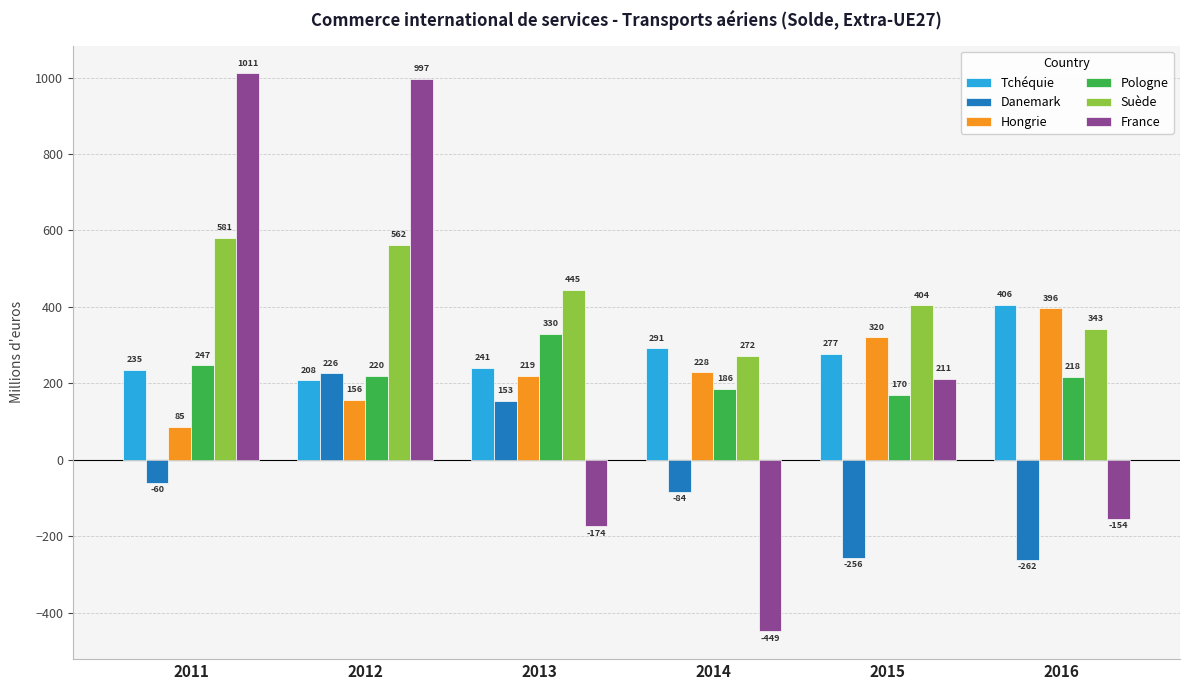

What is the value of the France bar at the 3rd from the left?

-174.0